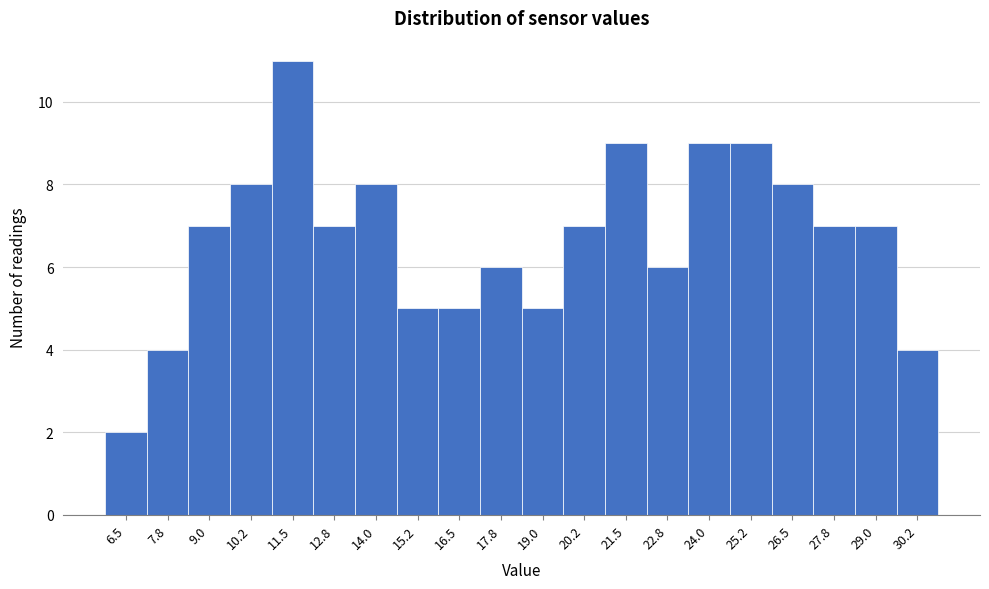

Reading right to left, transcribe all the data shown in this chart.

30.2=4	29.0=7	27.8=7	26.5=8	25.2=9	24.0=9	22.8=6	21.5=9	20.2=7	19.0=5	17.8=6	16.5=5	15.2=5	14.0=8	12.8=7	11.5=11	10.2=8	9.0=7	7.8=4	6.5=2